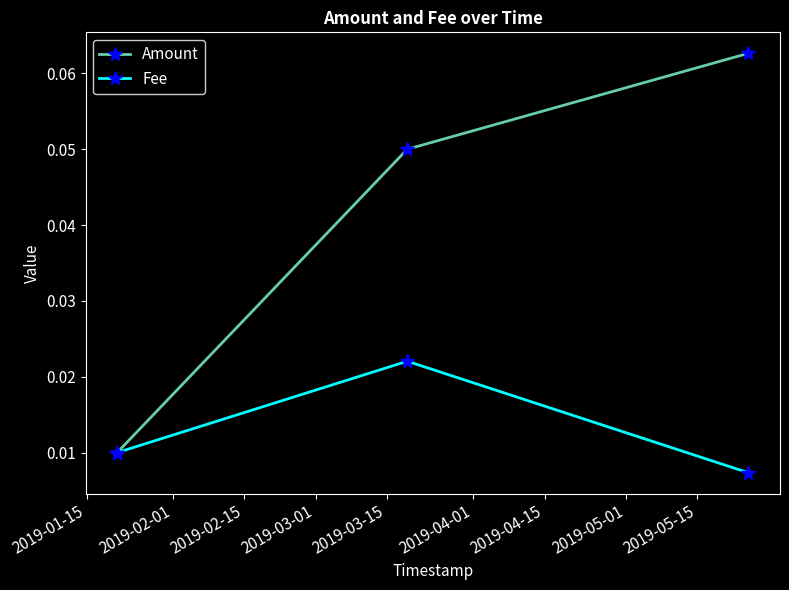

How many lines are shown in the chart?

2